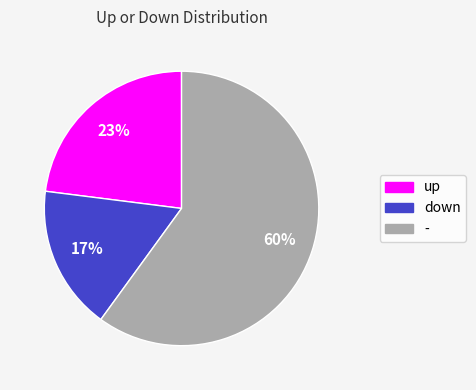

Approximately how many times larger is the value at up compared to down?

1.4